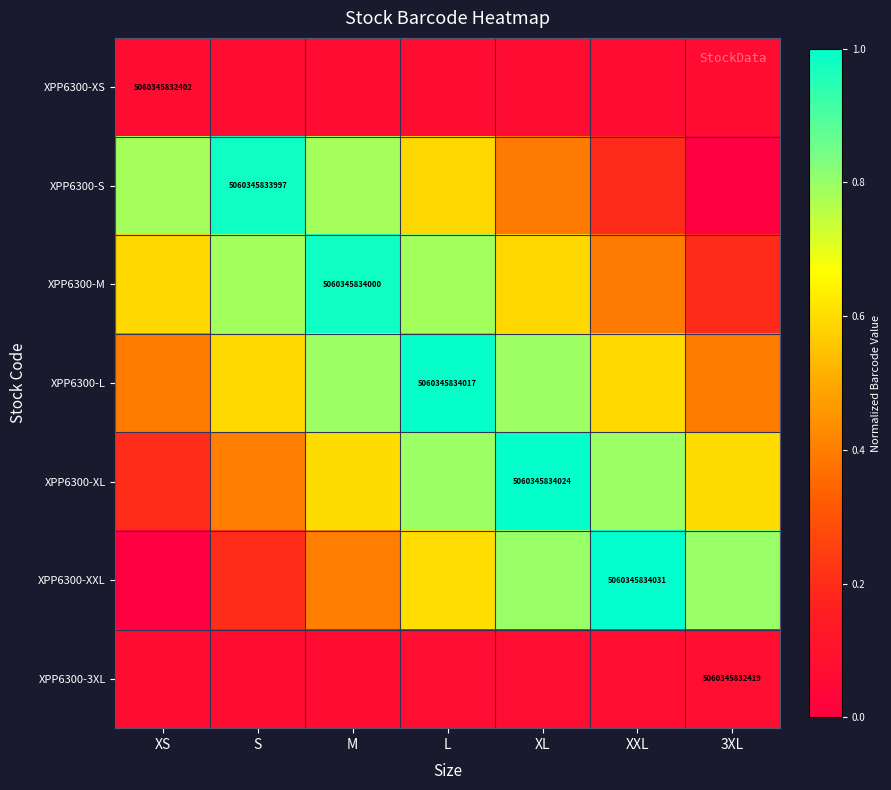

How many series are shown in this chart?

7